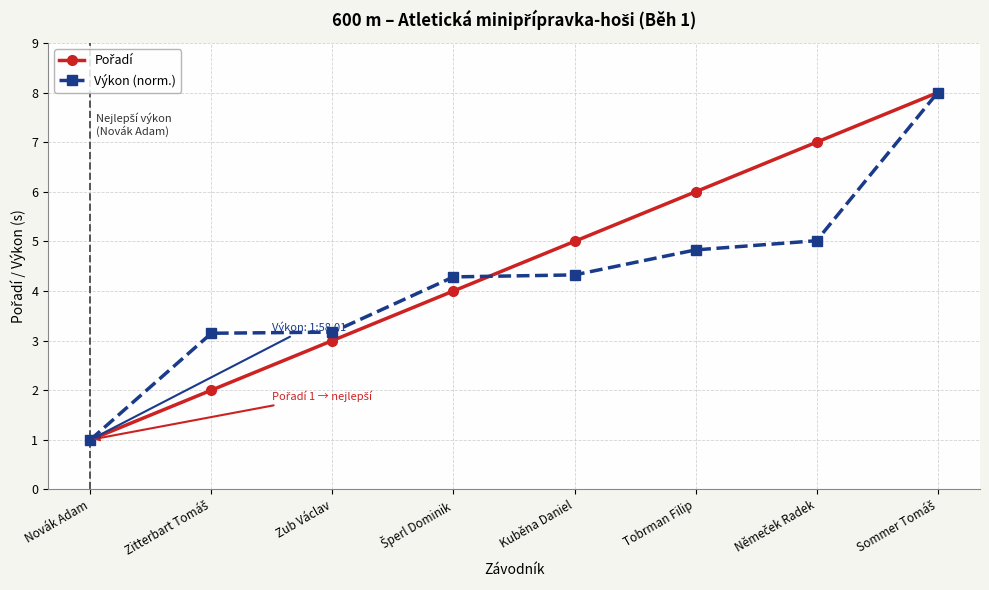

What is the difference between the highest and lowest values at Kuběna Daniel?

0.7